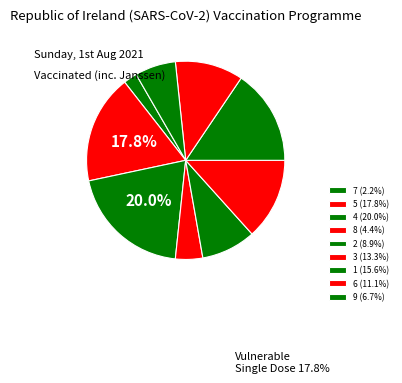

Is there a majority slice in this chart?

No